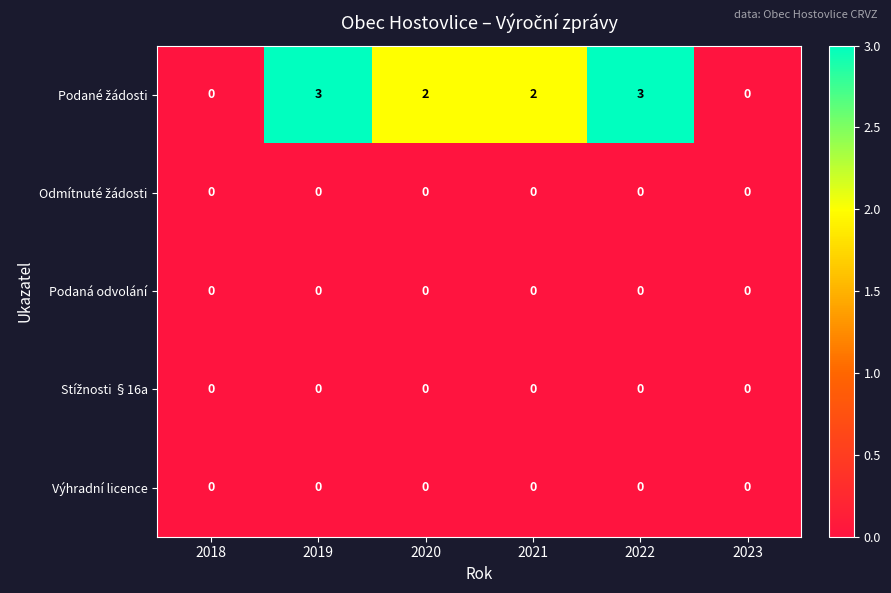

What is the greatest value displayed?

3